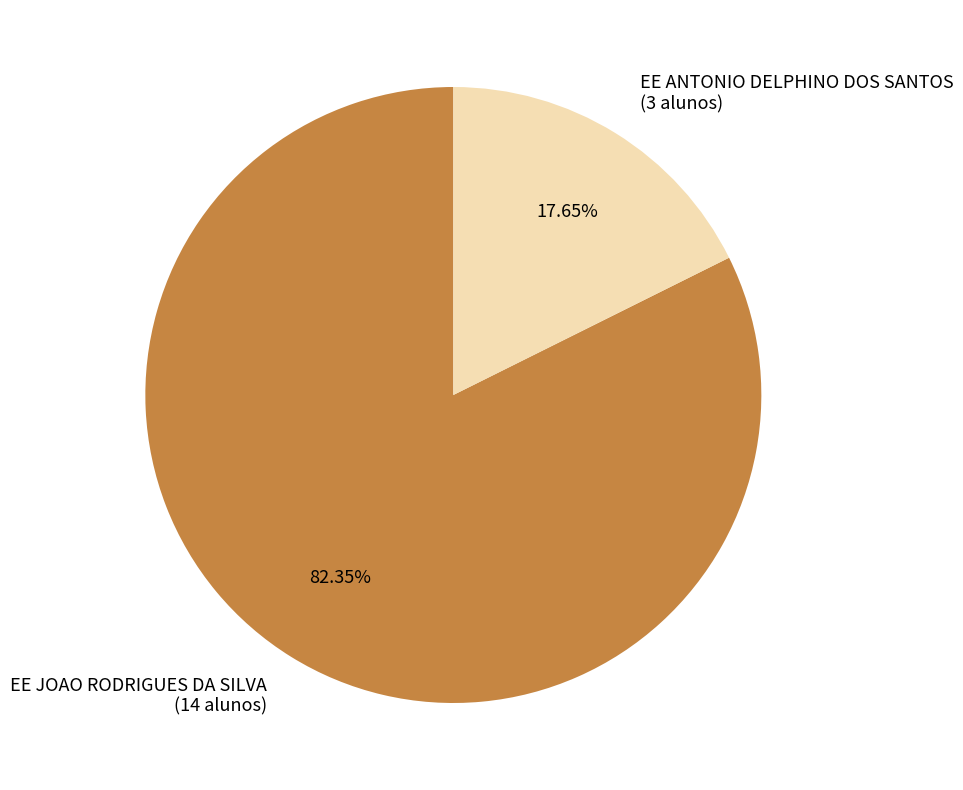

Combined, do EE JOAO RODRIGUES DA SILVA (14 alunos) and EE ANTONIO DELPHINO DOS SANTOS (3 alunos) account for over 50%?

Yes